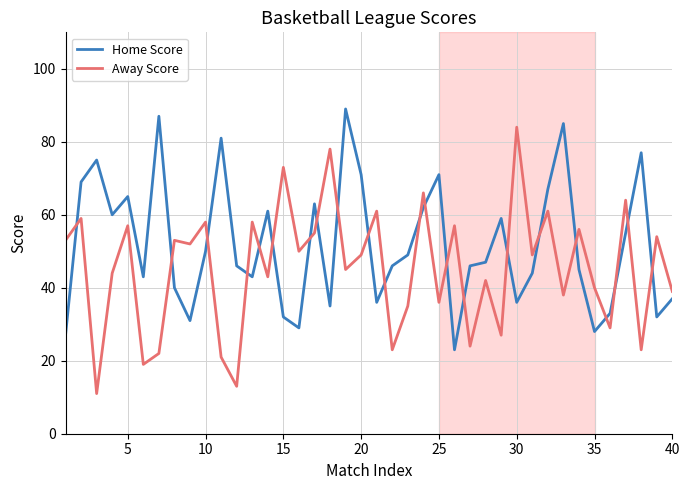

Which series has the largest total across all categories?

Home Score